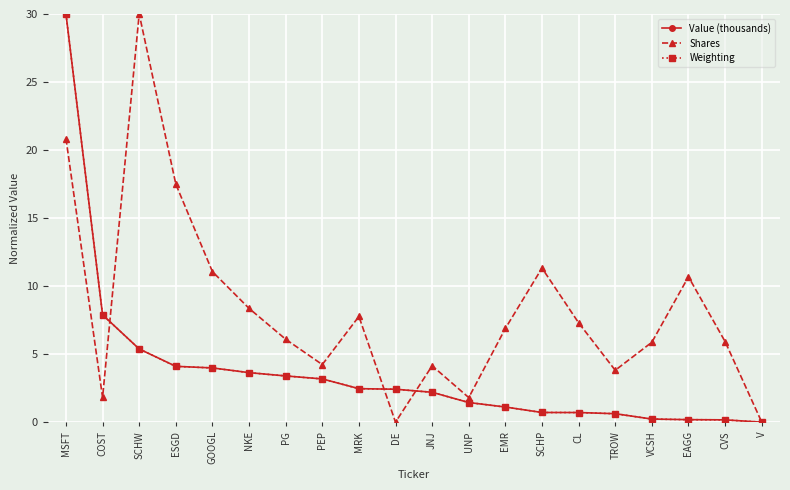

In Shares, how many points are lower than both neighbors (excluding endpoints)?

5